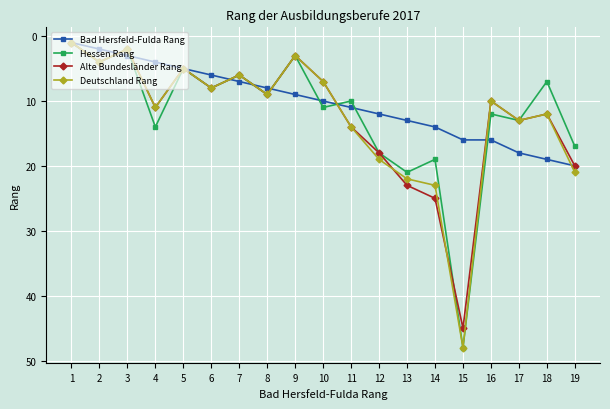

Between 2 and 10, which series saw the biggest shift?

Bad Hersfeld-Fulda Rang